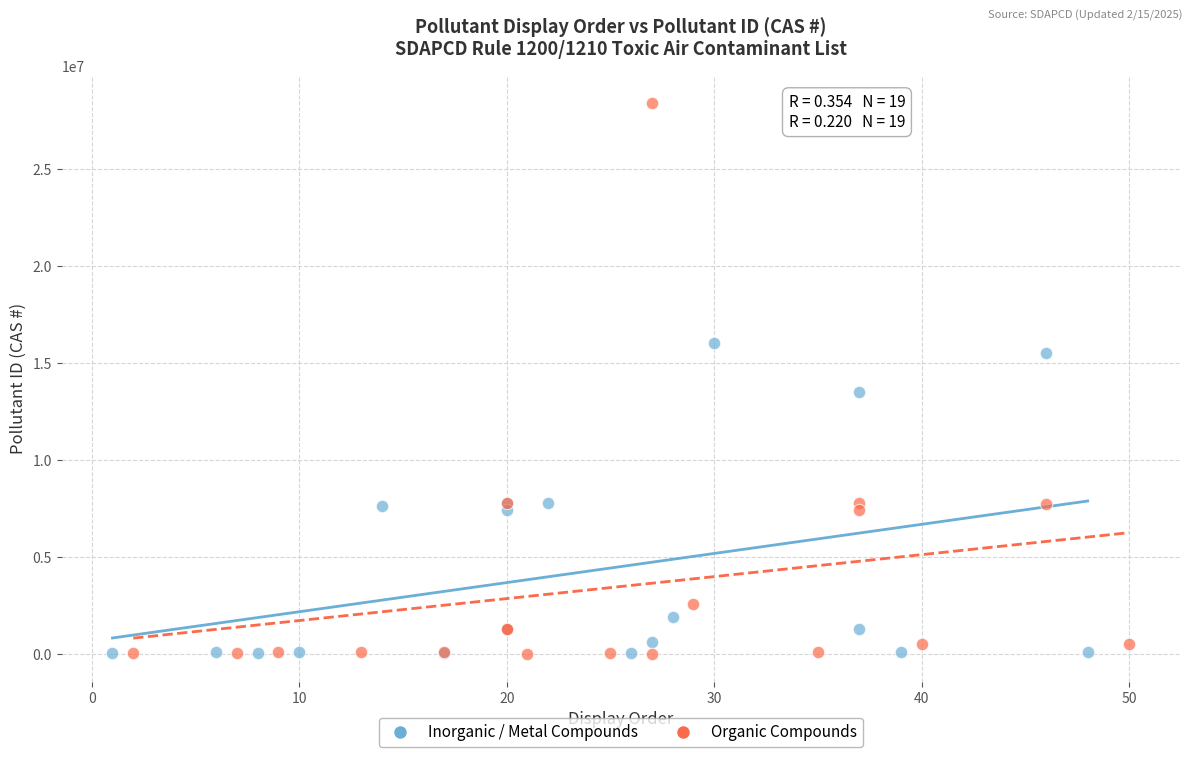

Which series contains the highest Y value?

Organic Compounds